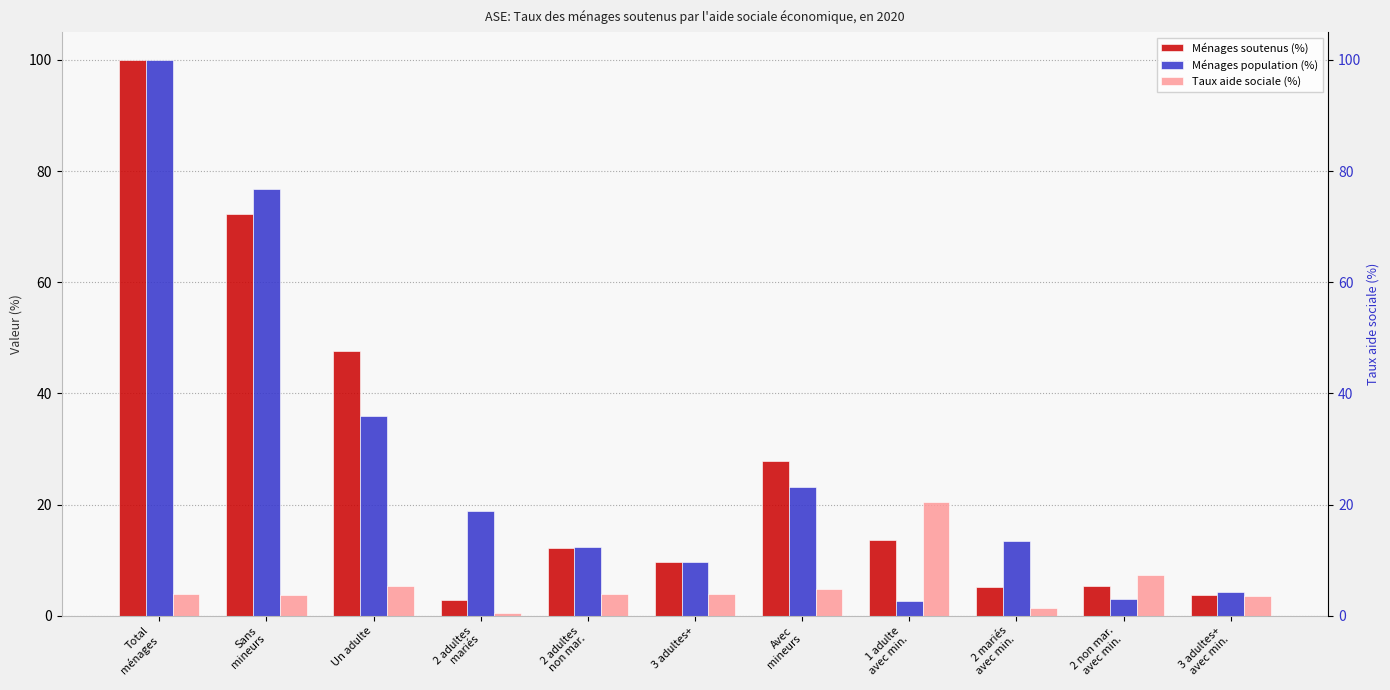

The Taux aide sociale (%) series shows 2.8 at Total
ménages. True or false?

False